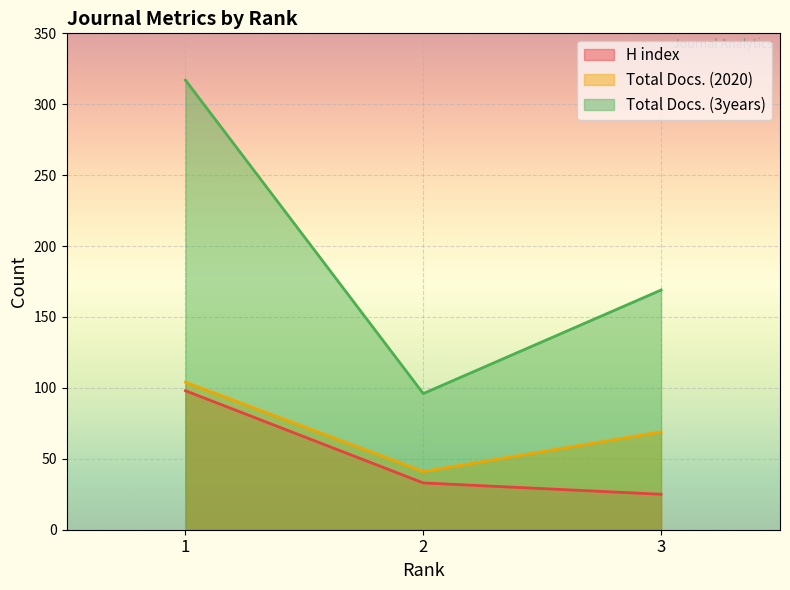

Reading left to right, list all the values displayed in this chart.

H index: 98	33	25
Total Docs. (2020): 104	41	69
Total Docs. (3years): 317	96	169